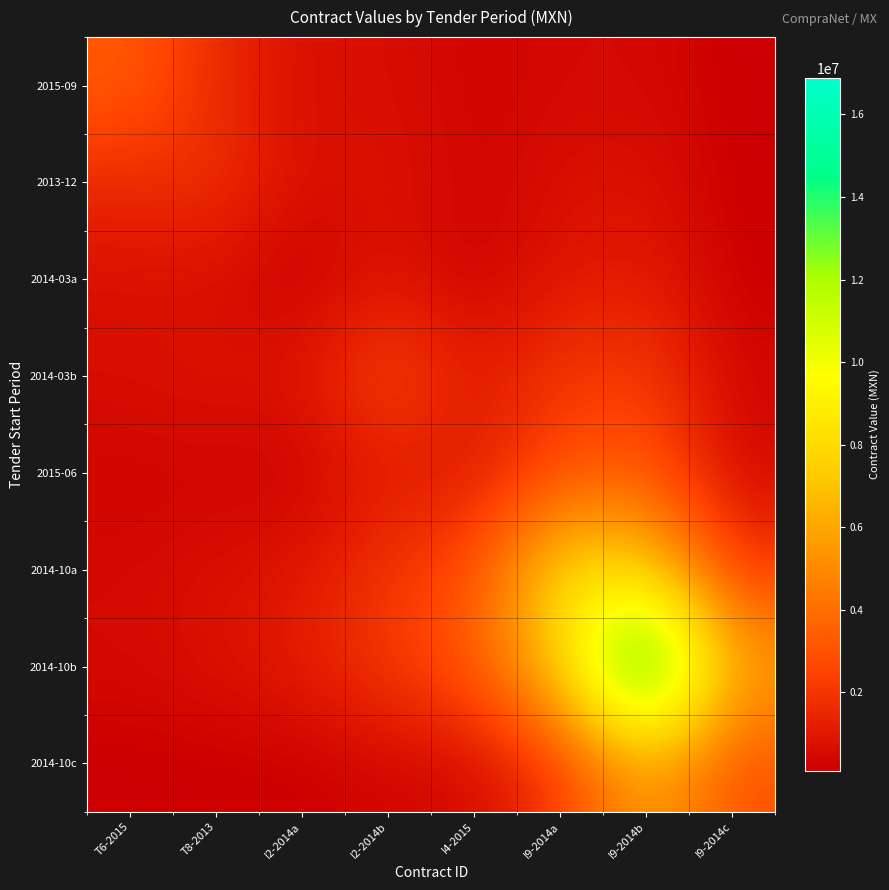

At which category is the sum across all series the highest?

I9-2014b